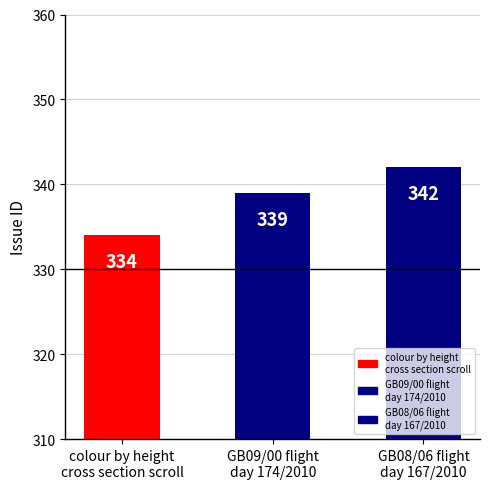

Count the values in the range 334 to 342.

3